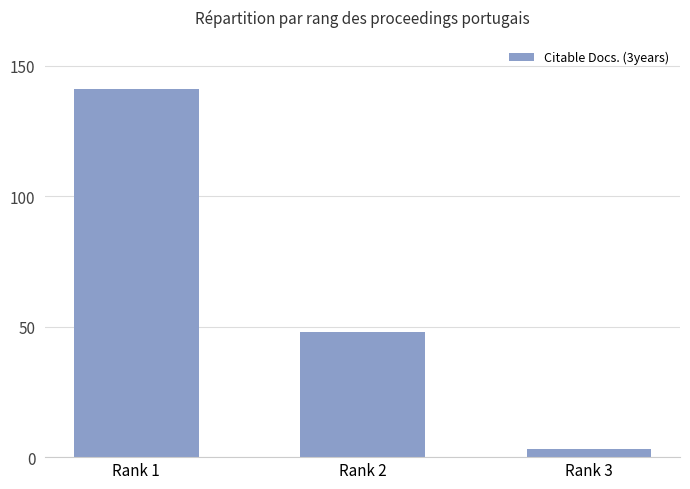

How many values are between 3 and 141?

3